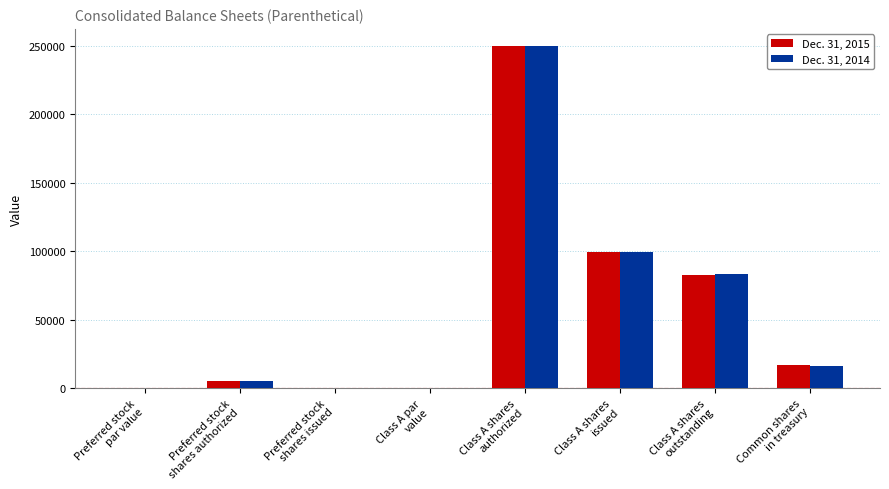

What is the sum of all Dec. 31, 2015 values?

454403.0